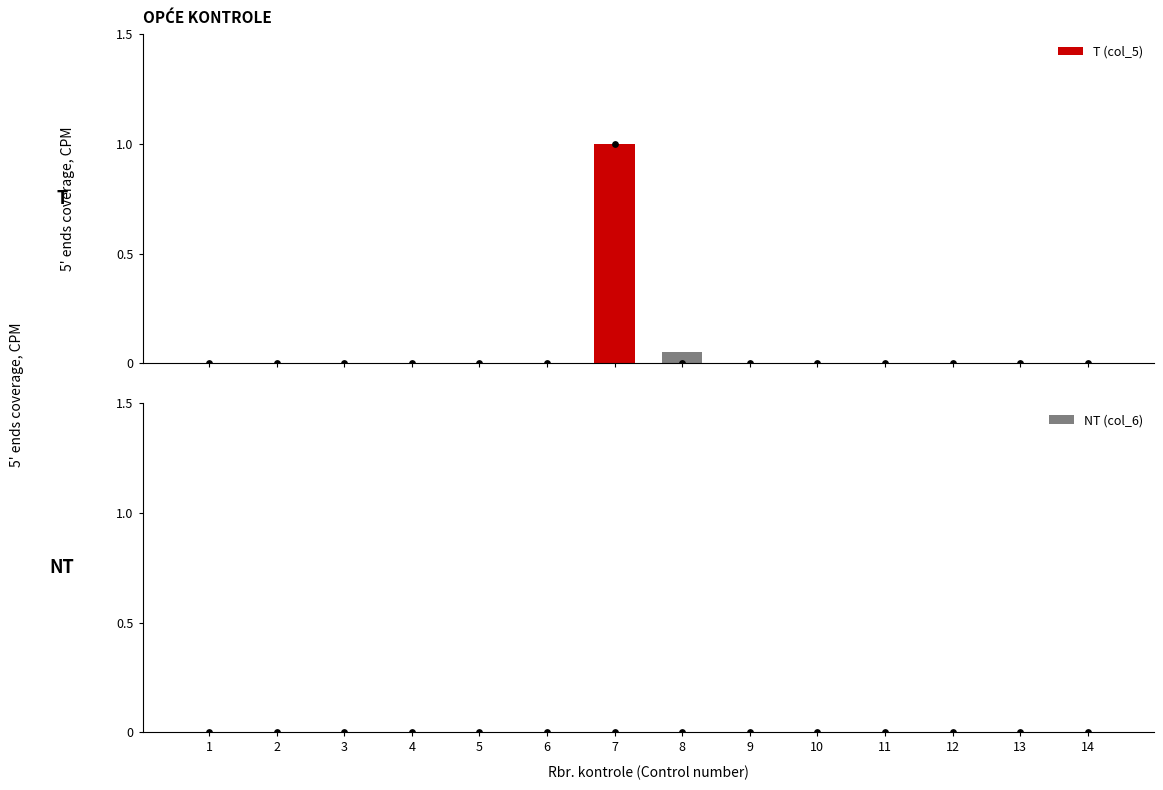

At which category is the sum across all series the highest?

7